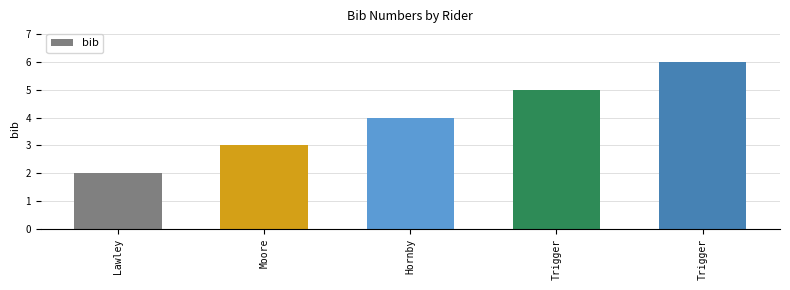

What is the maximum value shown in the chart?

6